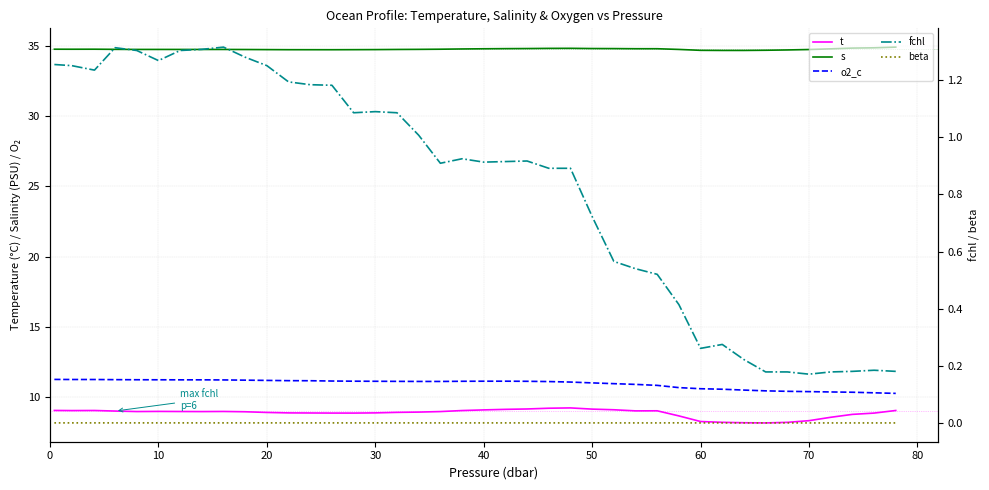

Count the number of categories in the chart.

40